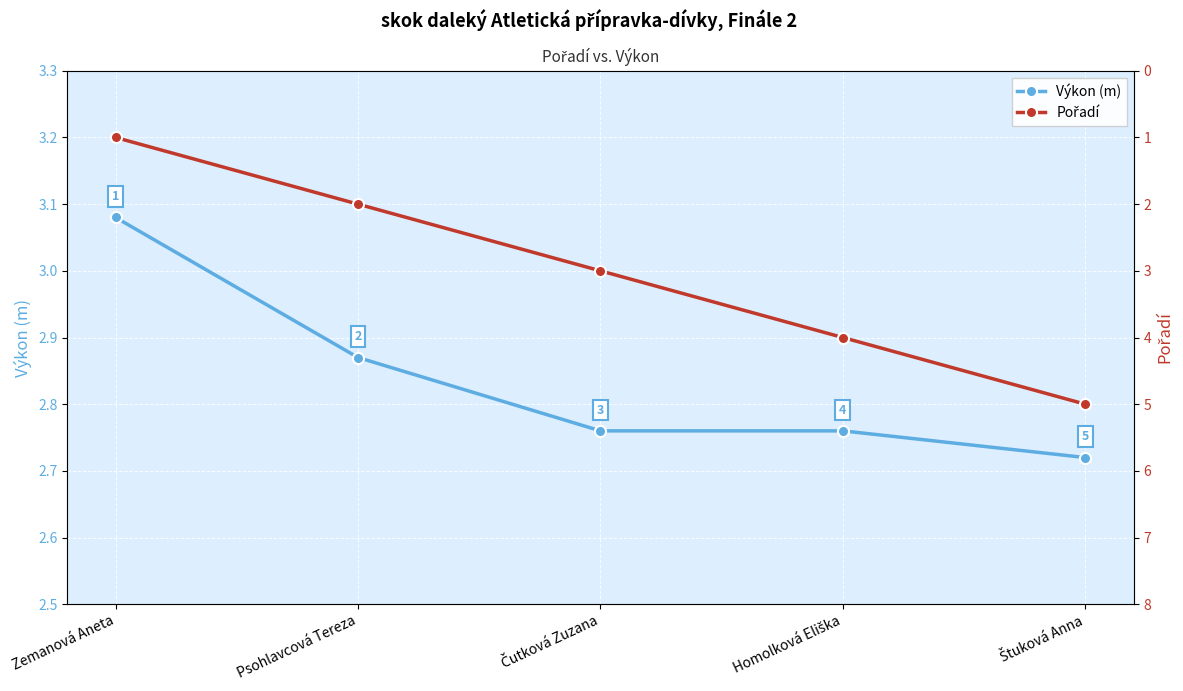

List the series in order of their peak value, lowest first.

Výkon (m), Pořadí